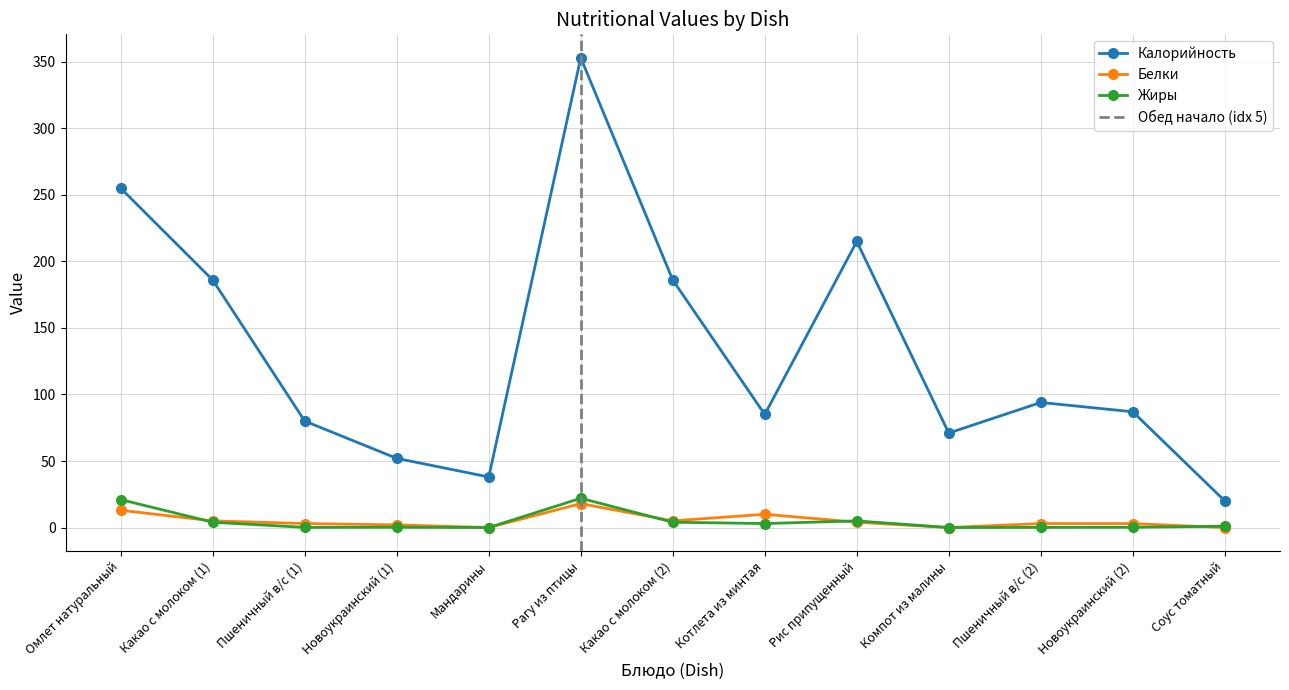

Where is the first local maximum for Жиры?

Новоукраинский (1)